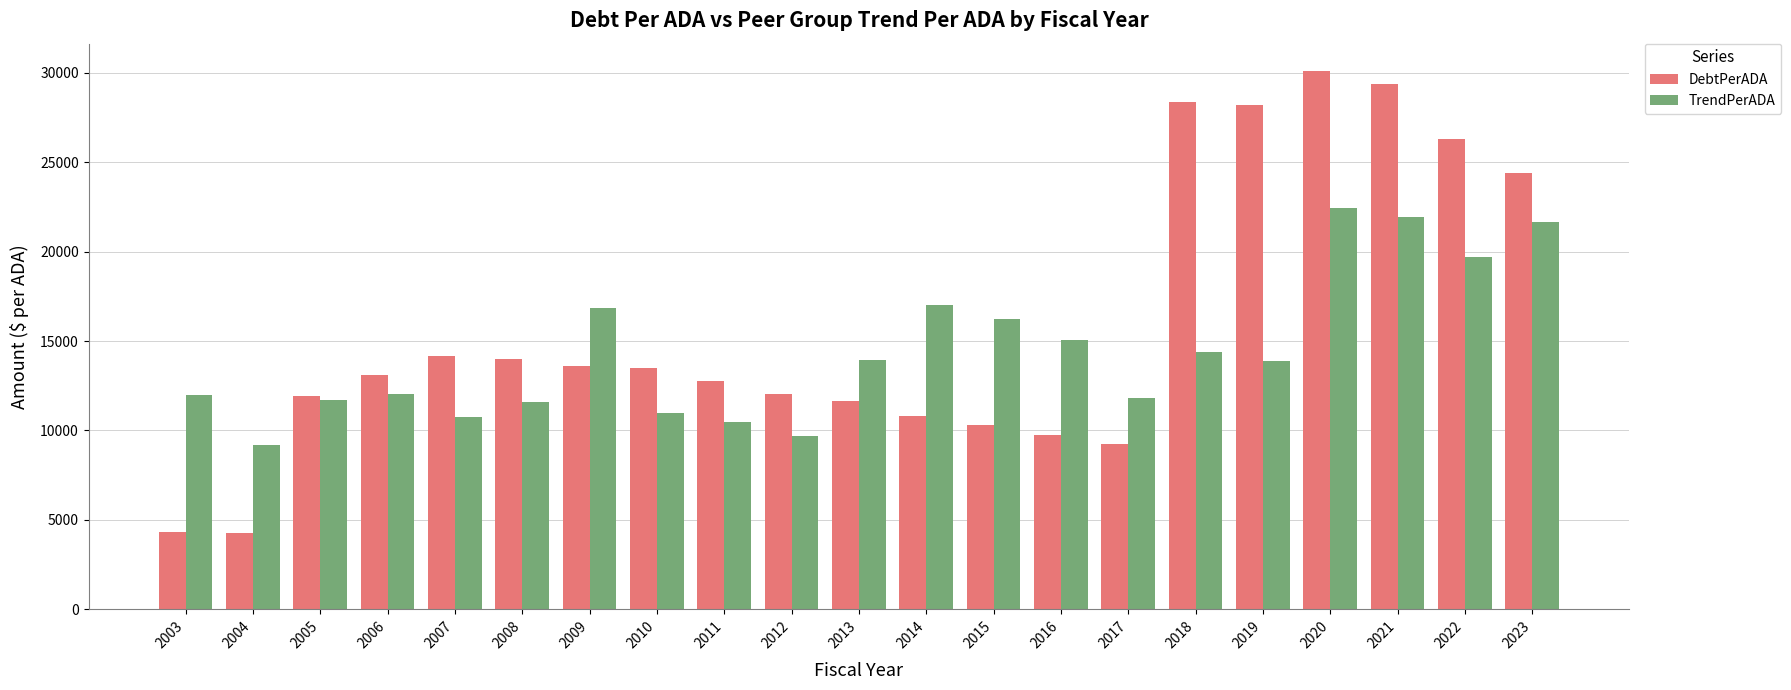

True or false: TrendPerADA has a value of 19806.3 at 2006.

False